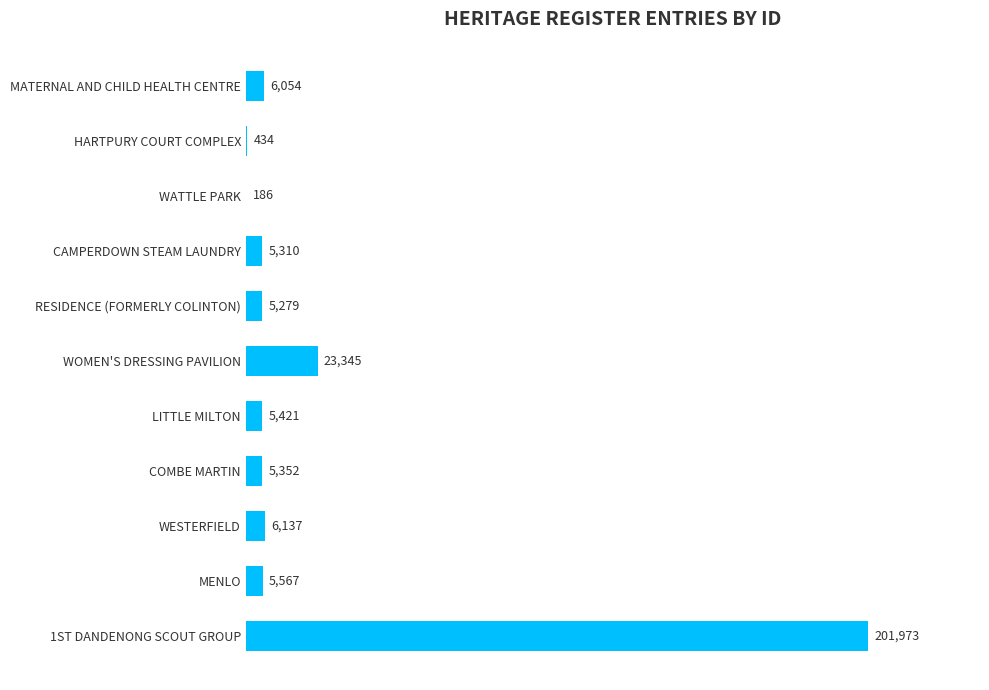

What is the greatest value displayed?

201973